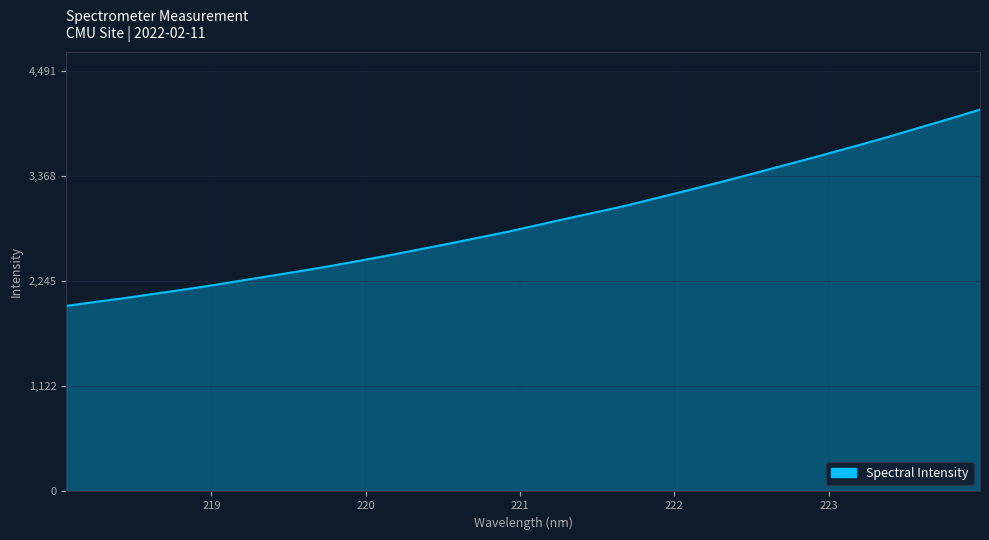

What is the maximum value shown in the chart?

4083.5